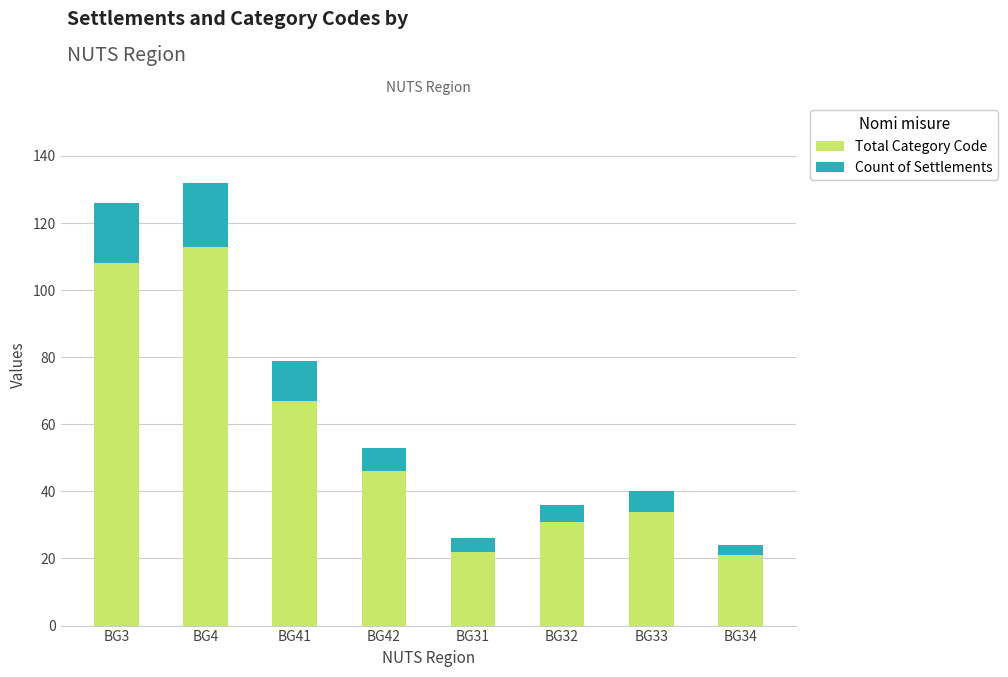

What value does the Total Category Code series have at BG31, to the nearest 5?

20